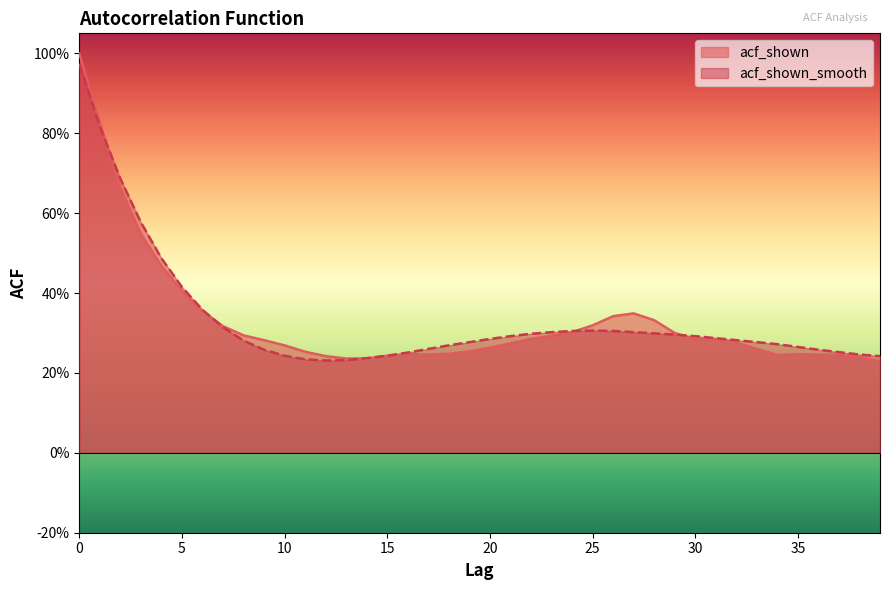

What is the value of the acf_shown point at the 30th from the left?

0.3